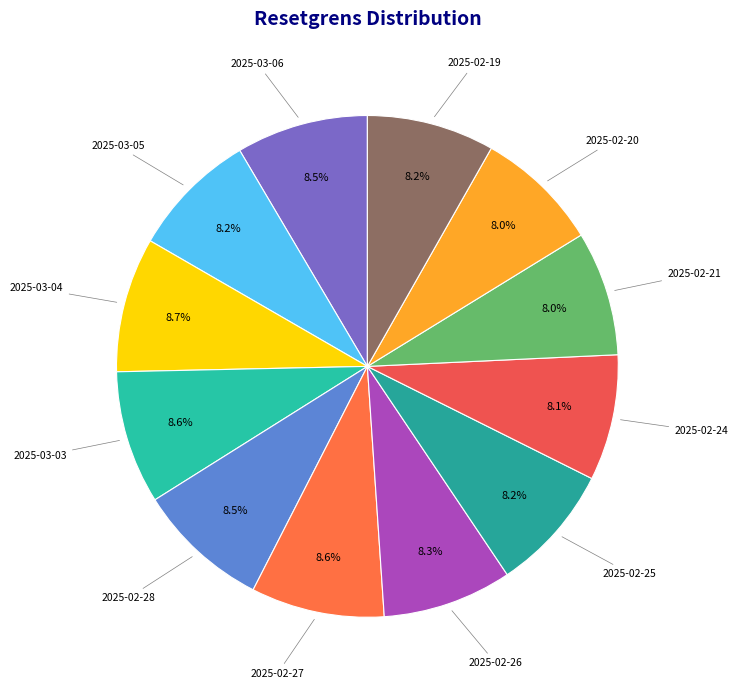

To the nearest percent, what is the average slice percentage?

8%